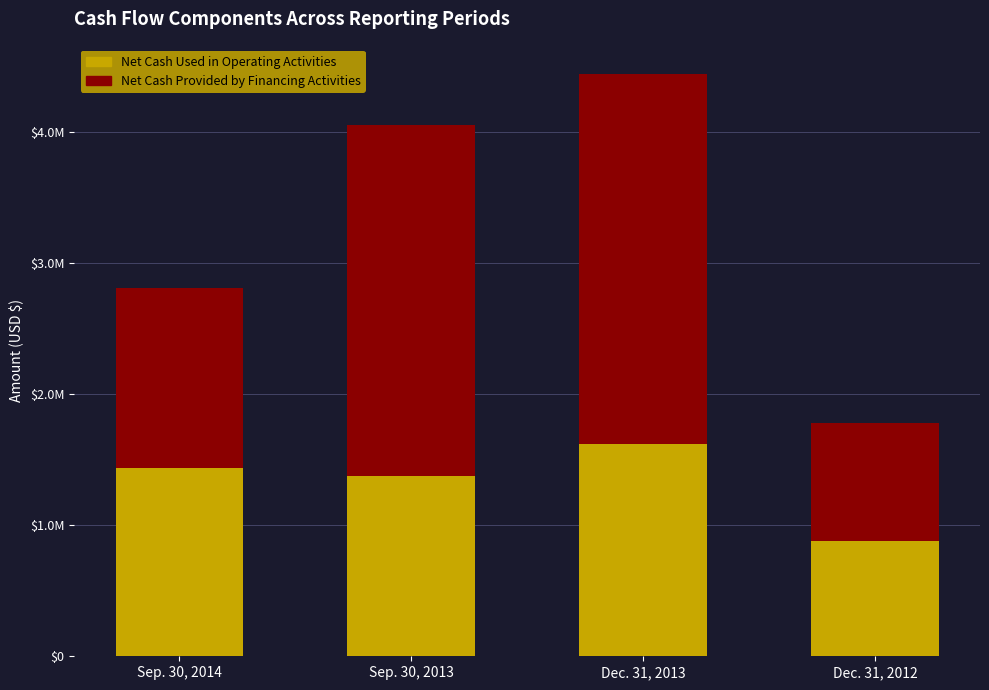

Are the bars grouped side by side (vs. stacked)?

No